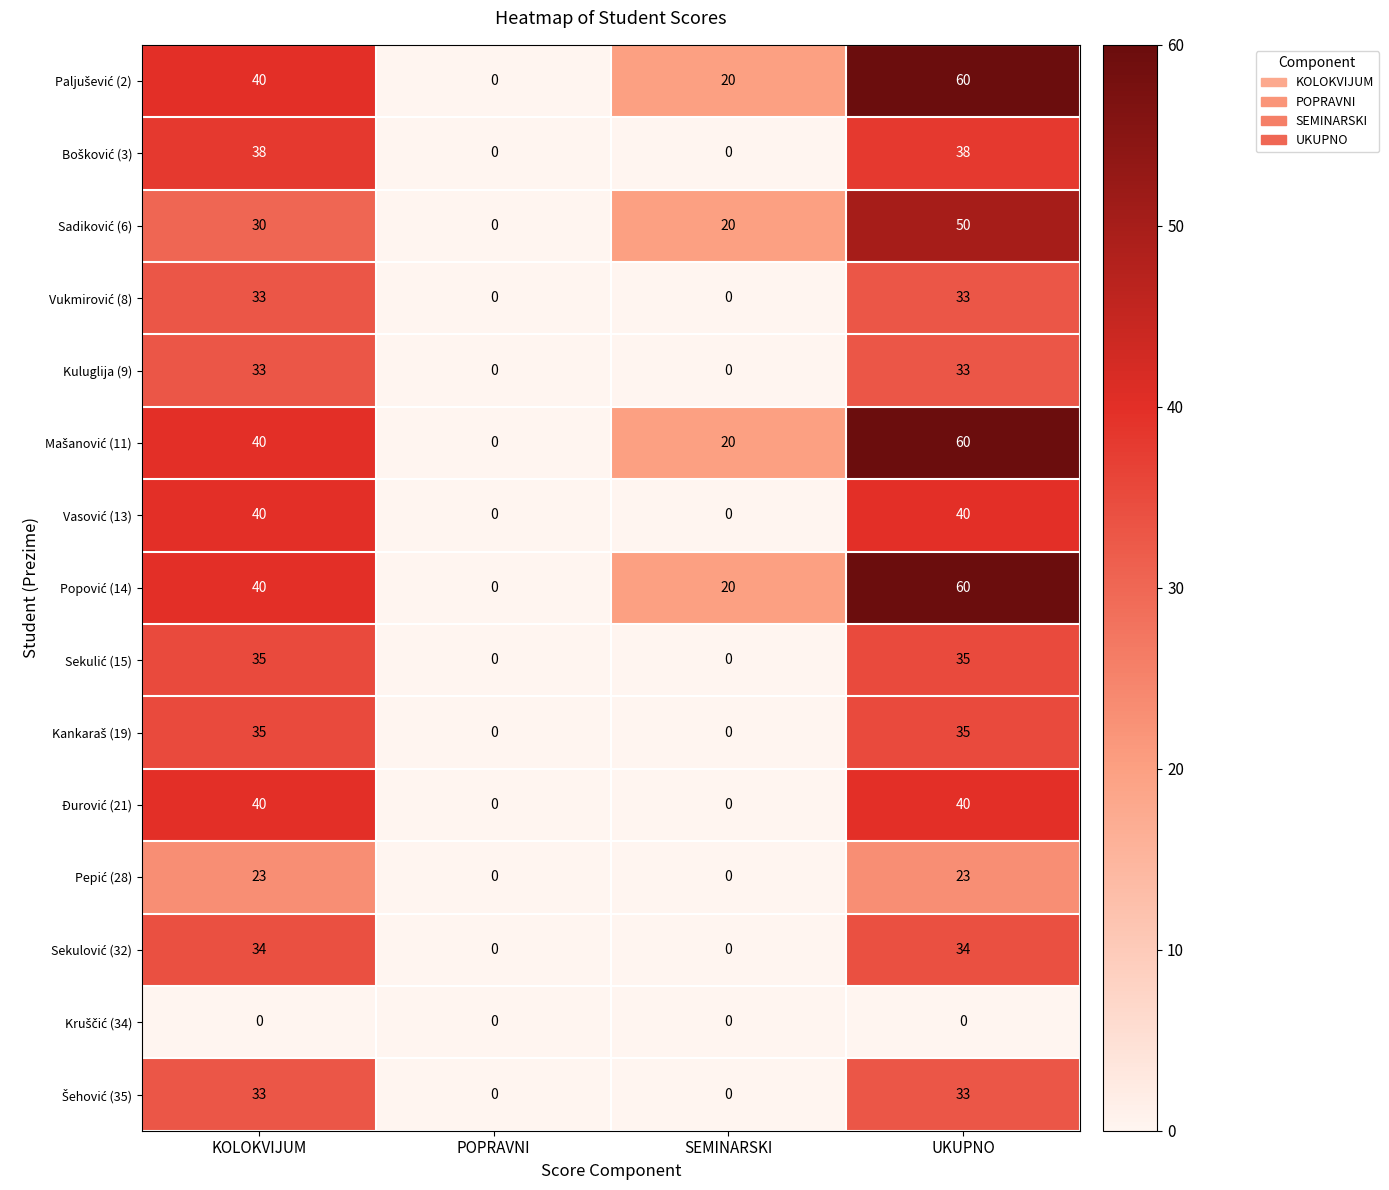

At which category is the sum across all series the highest?

UKUPNO